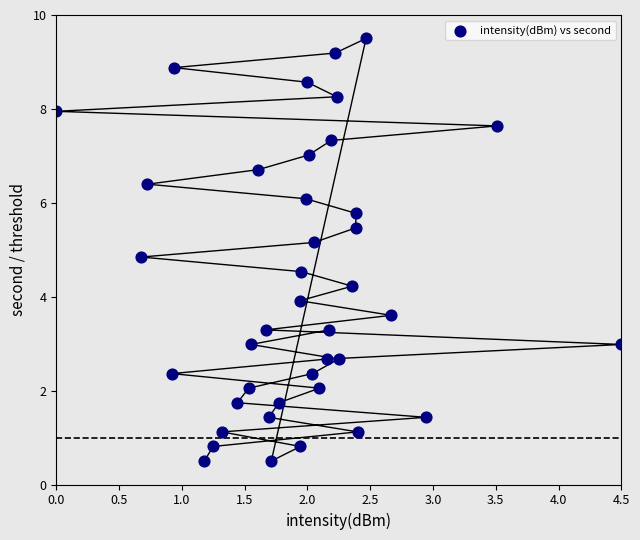

What is the range of X values (max minus min)?

4.5